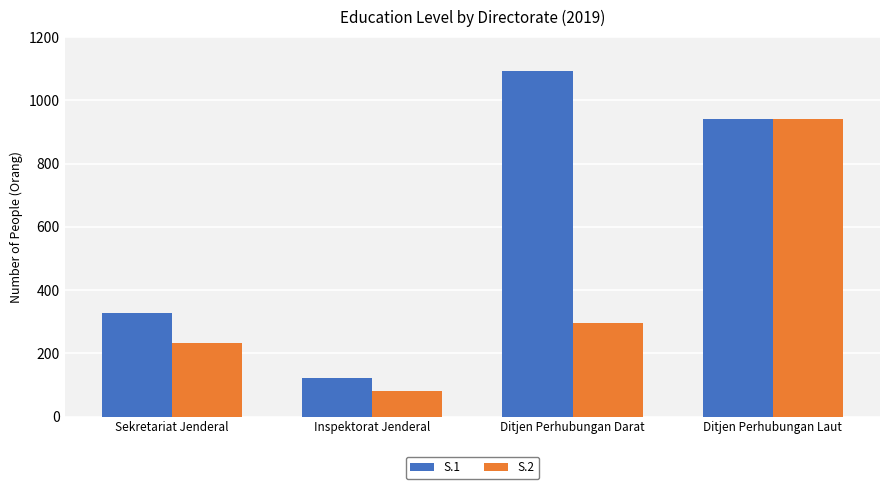

Which series has the largest total across all categories?

S.1